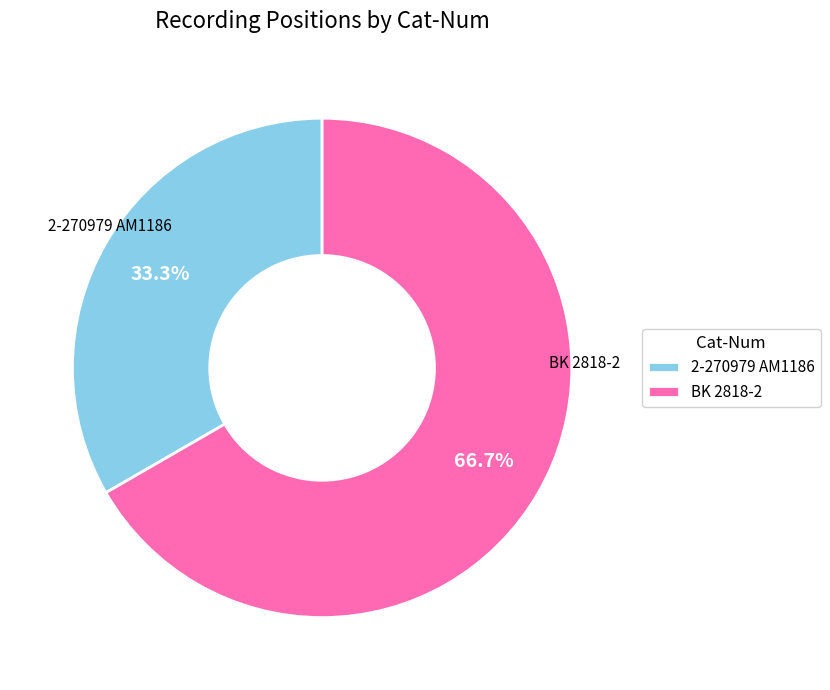

To the nearest percent, what is the difference between the largest and smallest slice percentages?

33%